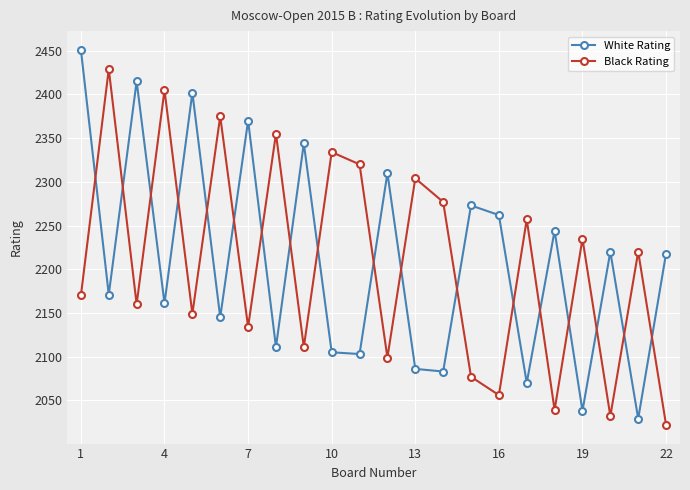

True or false: Black Rating has more than 1 interior local peaks.

True